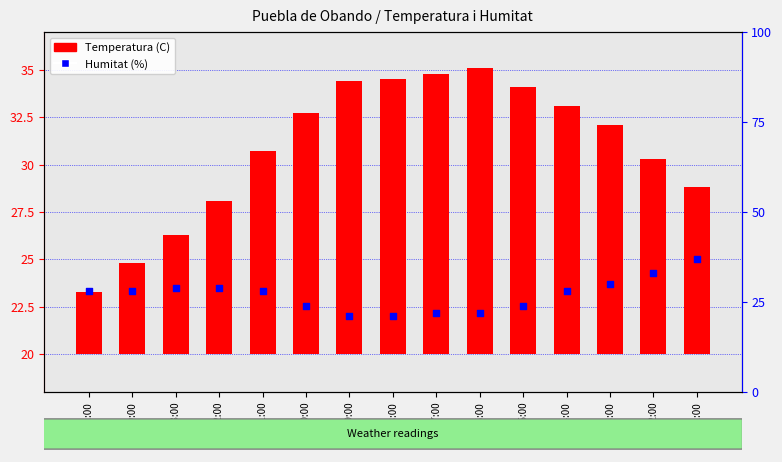

Is the value of Temperatura (C) at 22:00 greater than the value of Humitat (%) at 19:00?

No